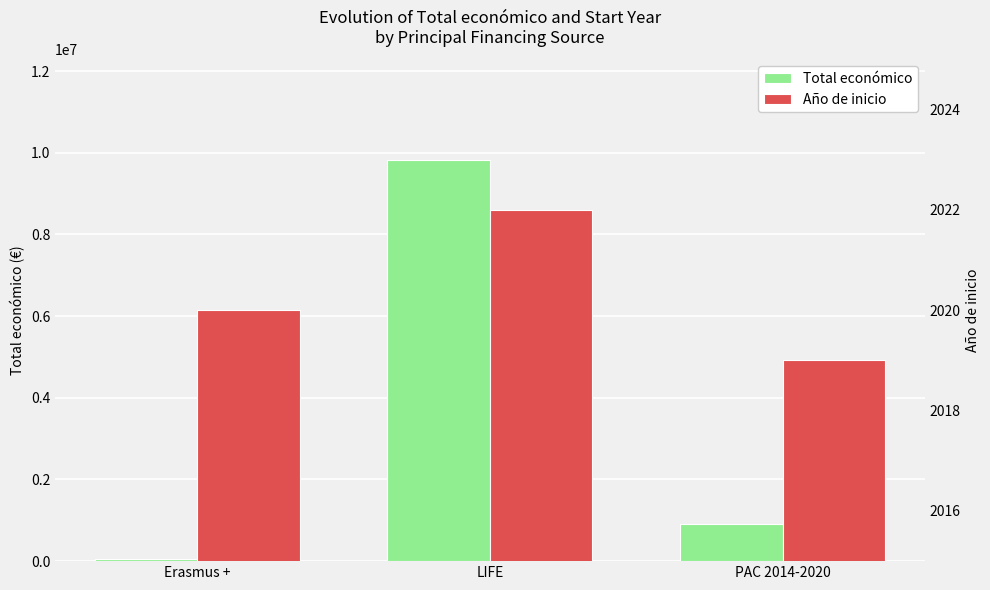

The Total económico series shows 908105 at PAC 2014-2020. True or false?

True